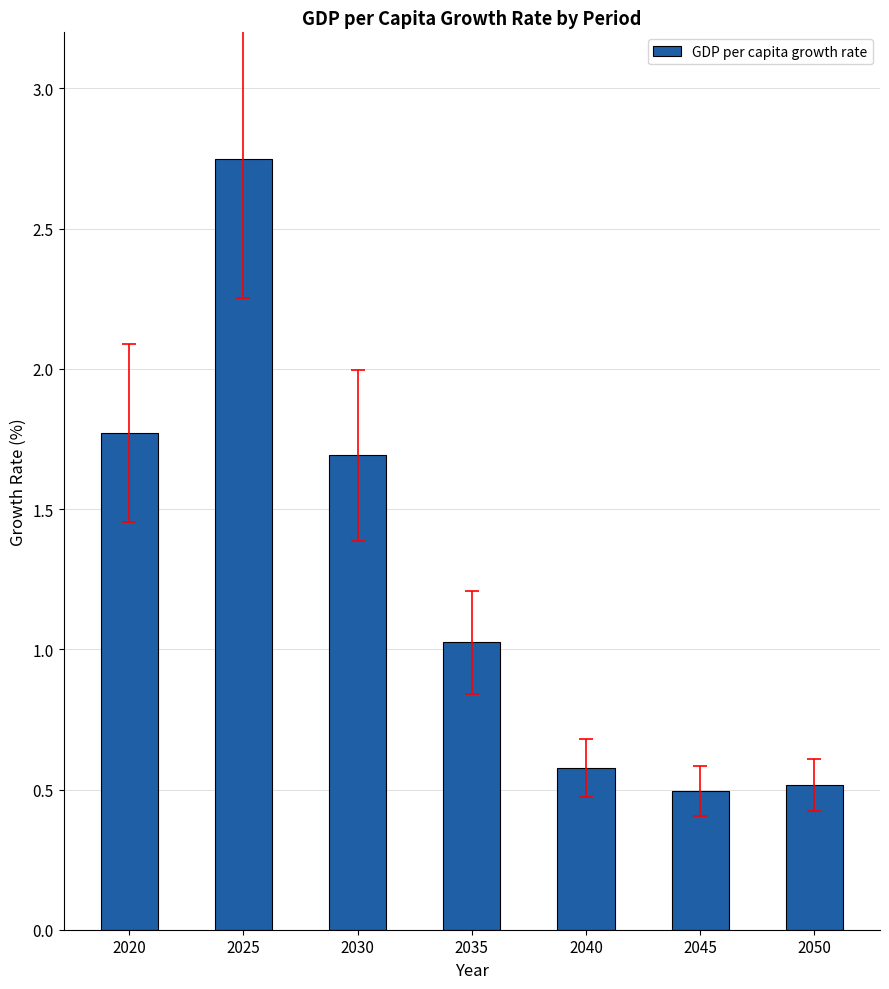

What is the difference between the maximum and minimum values?

2.3